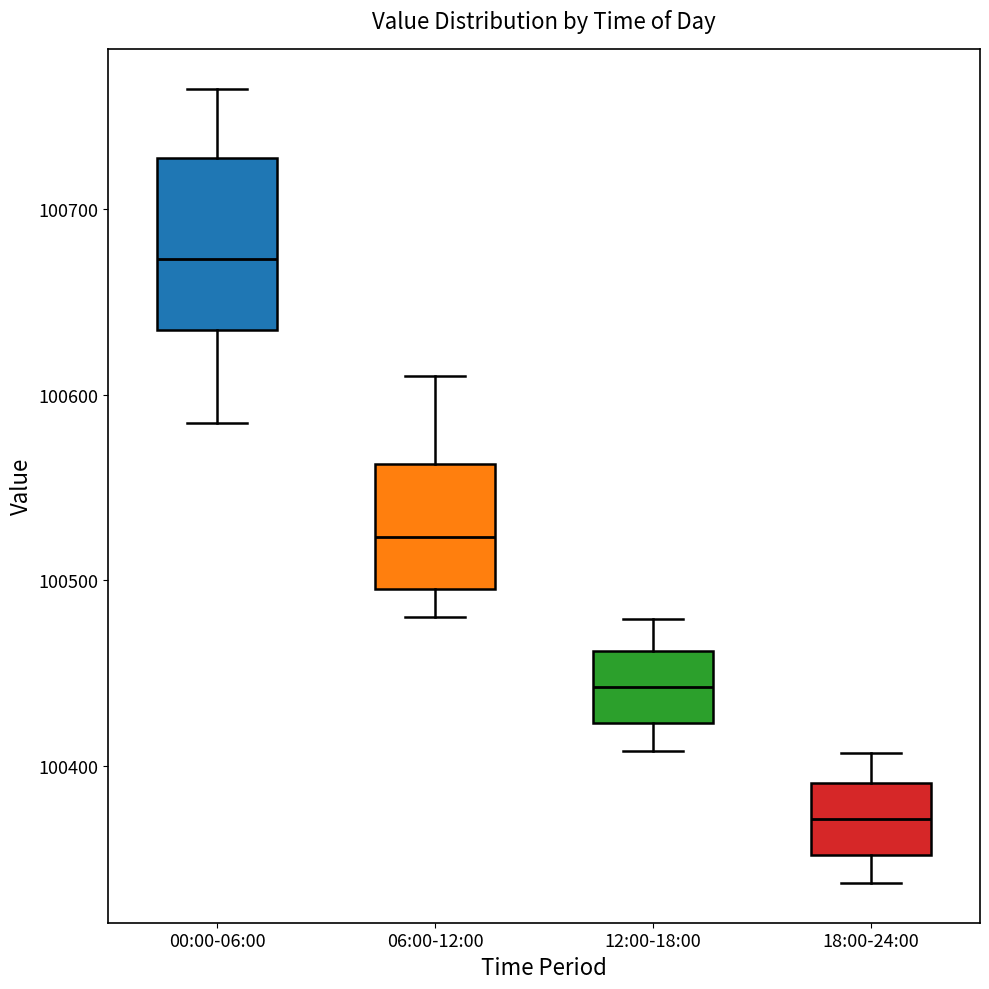

Where does the median line of the box for 18:00-24:00 sit on the y-axis? The values are not printed on the chart, so give them approximately, as read against the axis.

100370